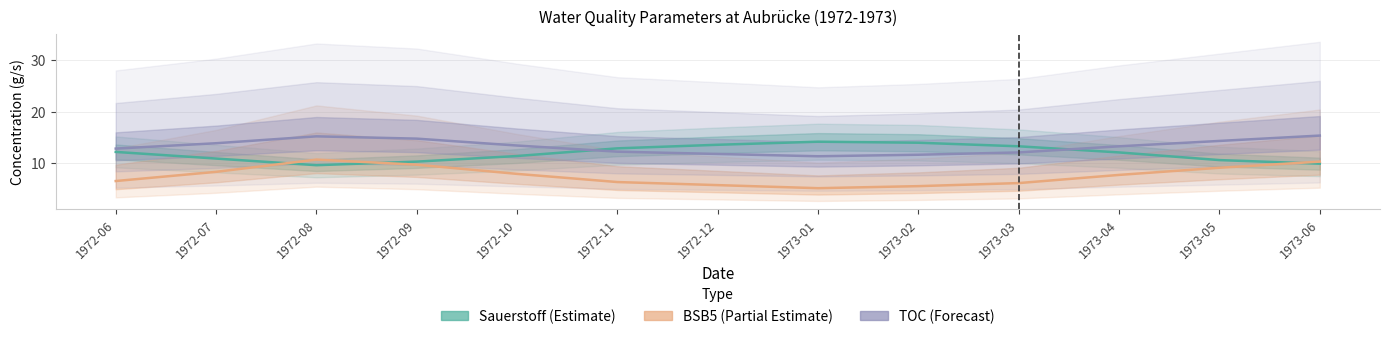

At 1973-01, list the series in order from largest to smallest.

Sauerstoff (Estimate), TOC (Forecast), BSB5 (Partial Estimate)